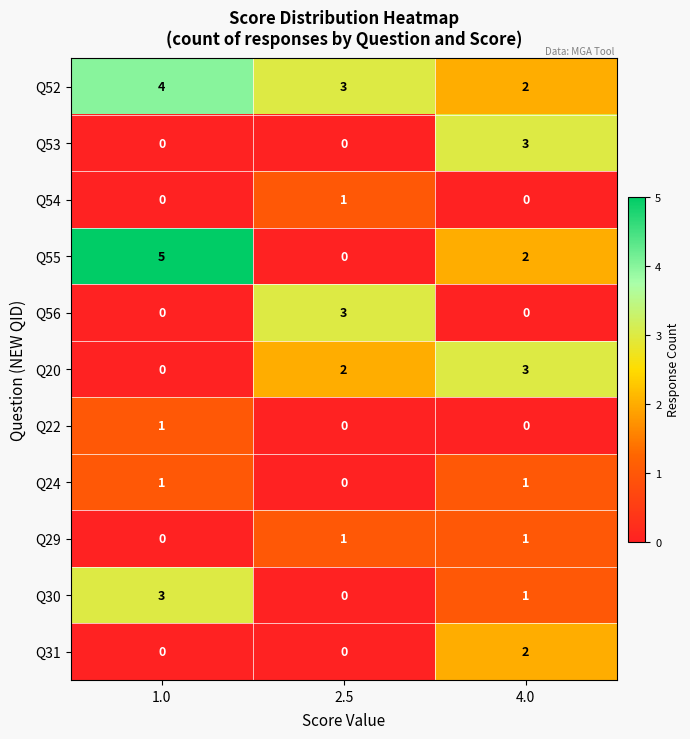

At which category is the sum across all series the highest?

4.0